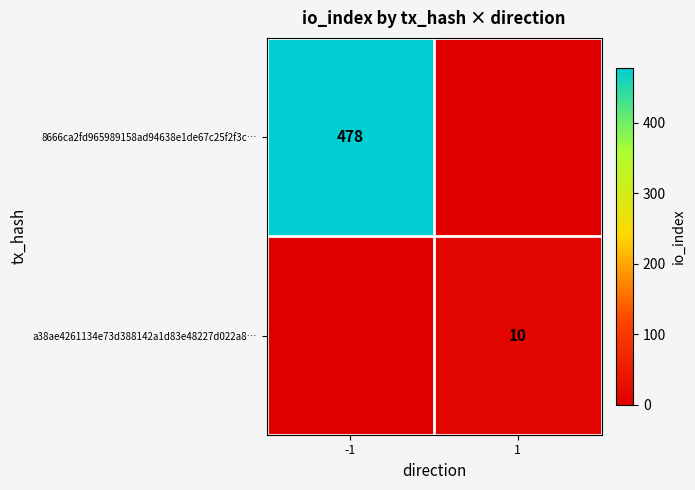

The 8666ca2fd965989158ad94638e1de67c25f2f3c… series shows 201 at -1. True or false?

False